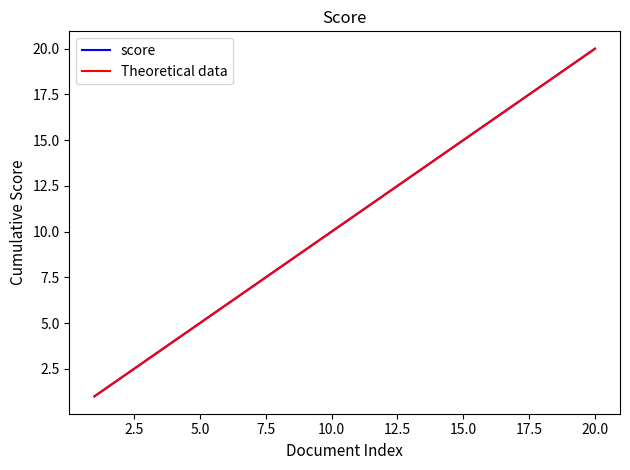

Reading left to right, transcribe all the data shown in this chart.

score: 1	2	3	4	5	6	7	8	9	10	11	12	13	14	15	16	17	18	19	20
Theoretical data: 1	2	3	4	5	6	7	8	9	10	11	12	13	14	15	16	17	18	19	20